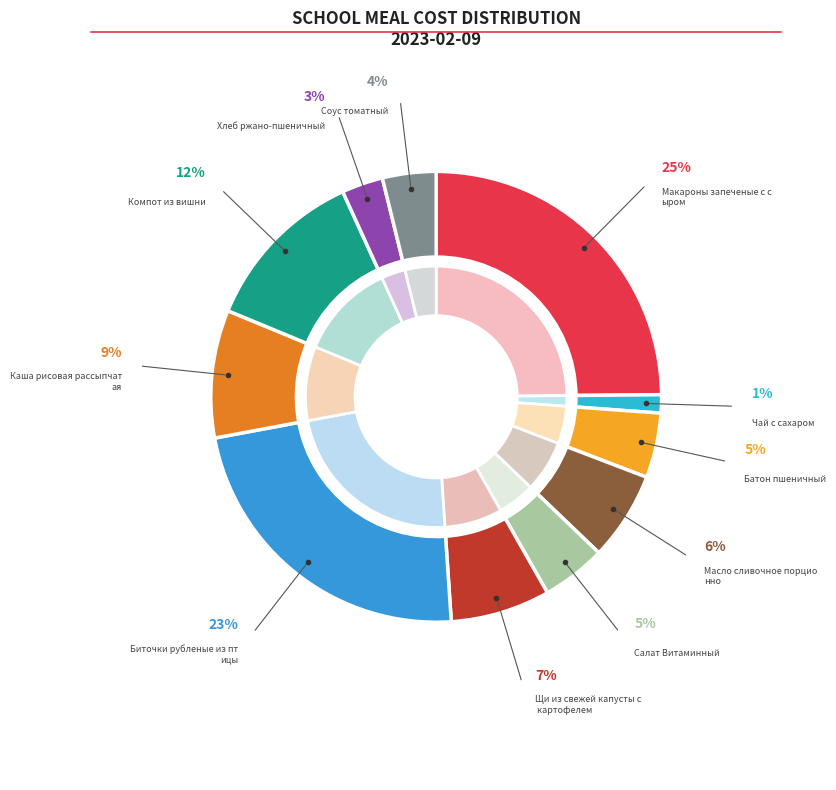

What percentage do Щи из свежей капусты с картофелем and Соус томатный together represent?

11.0%